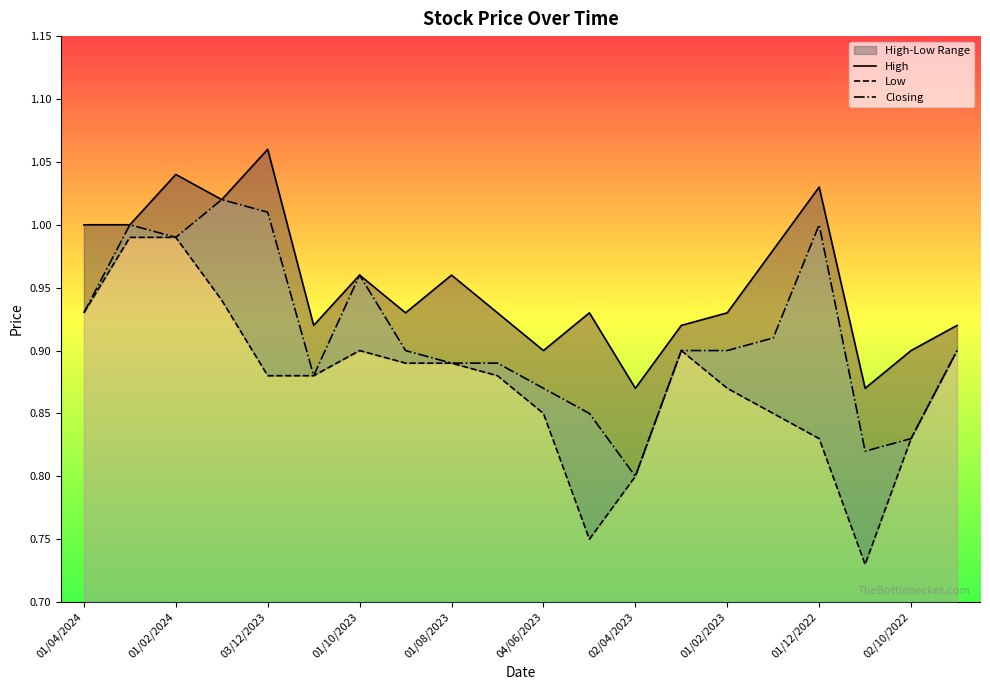

At which label is Closing closest to 0?

02/04/2023